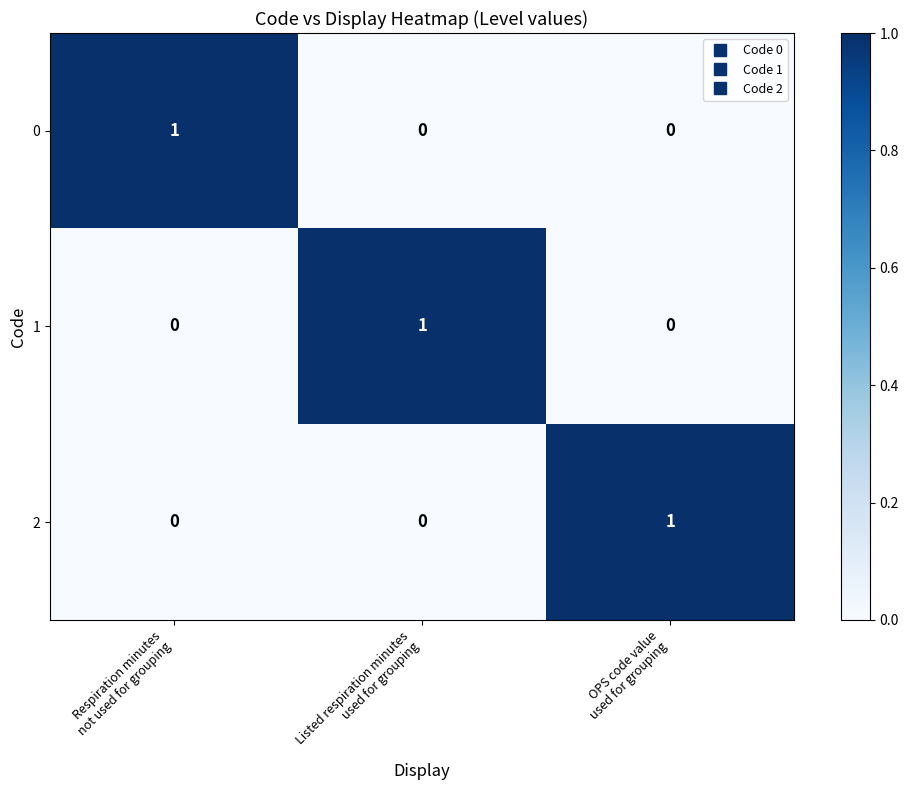

What is the total value across all series at Listed respiration minutes
used for grouping?

1